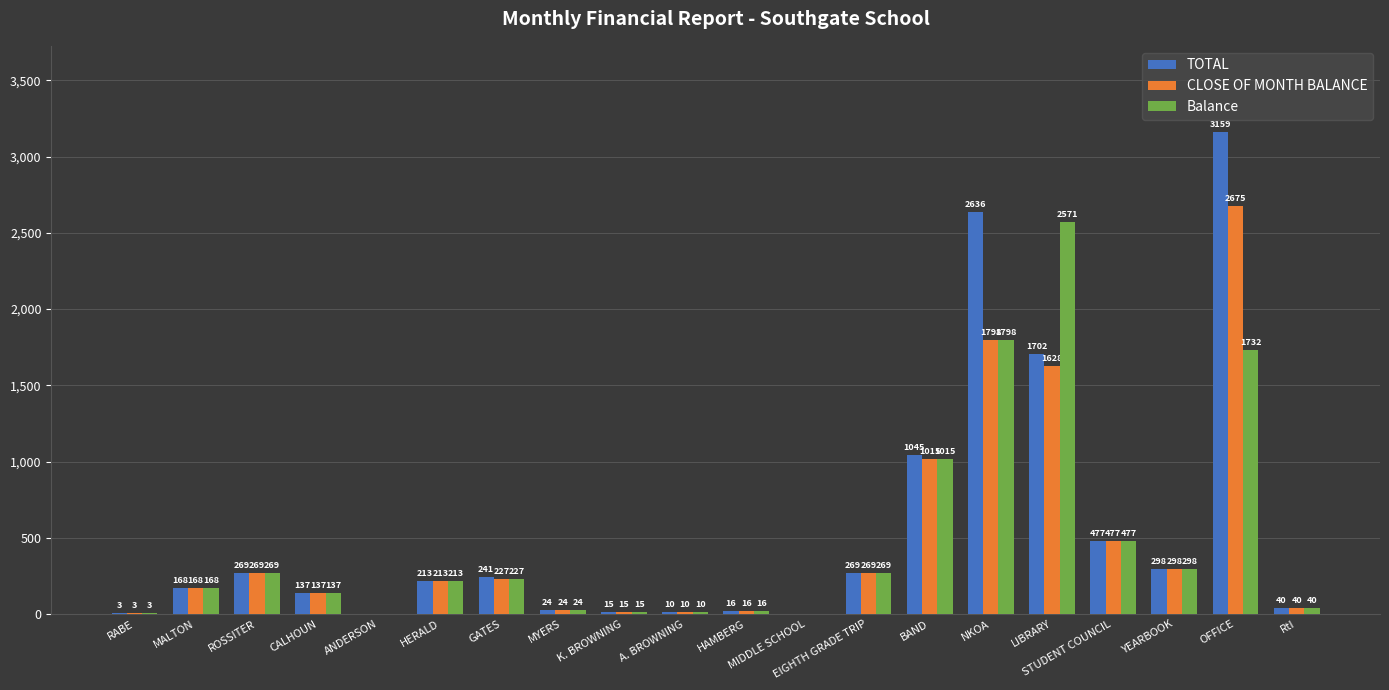

Is the value of Balance at MYERS greater than the value of TOTAL at HAMBERG?

Yes